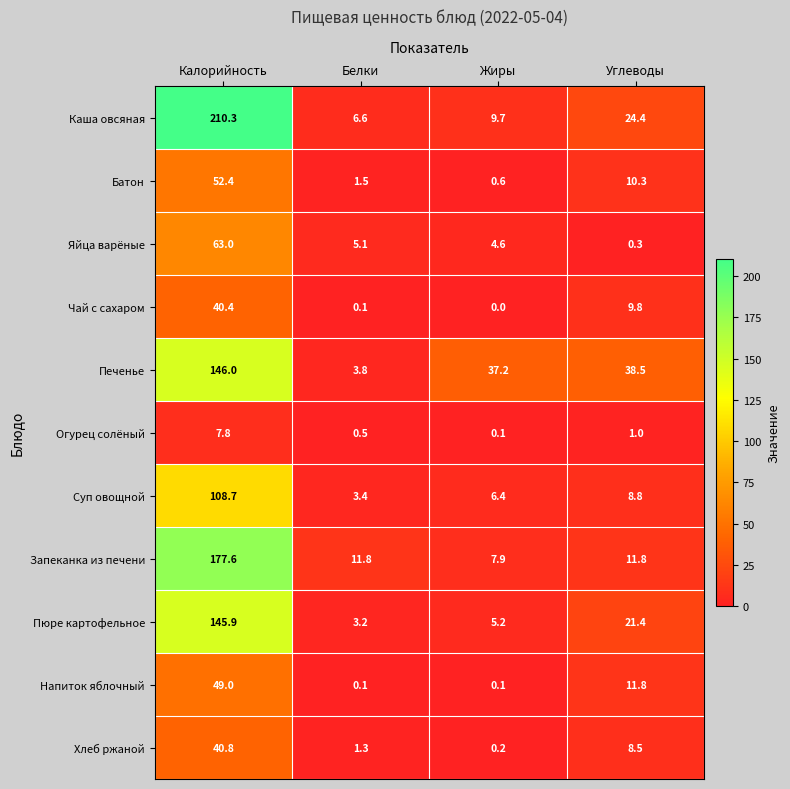

Count the number of data series in this chart.

11